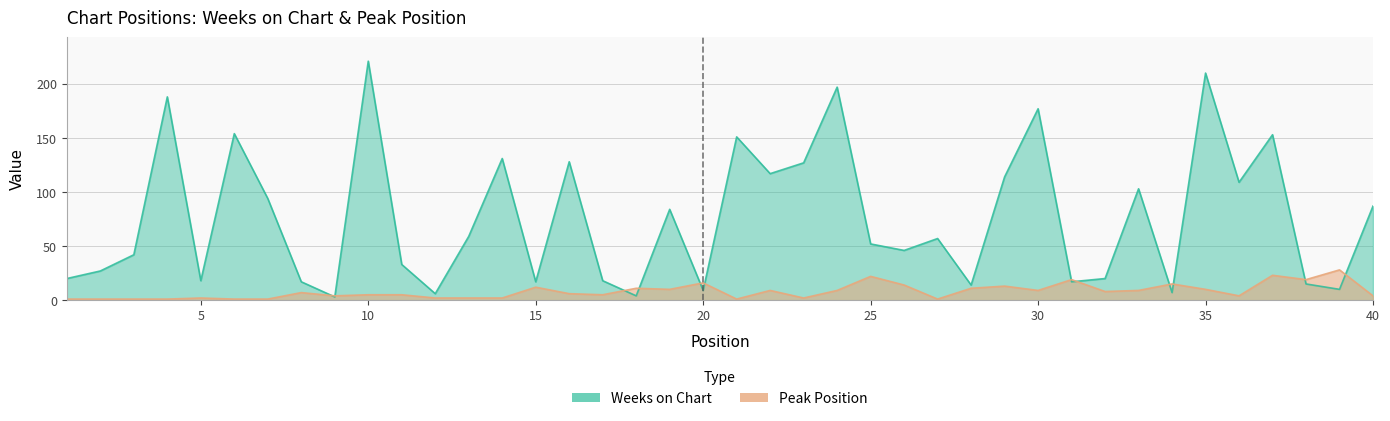

Where does the Peak Position series first go above 7?

15